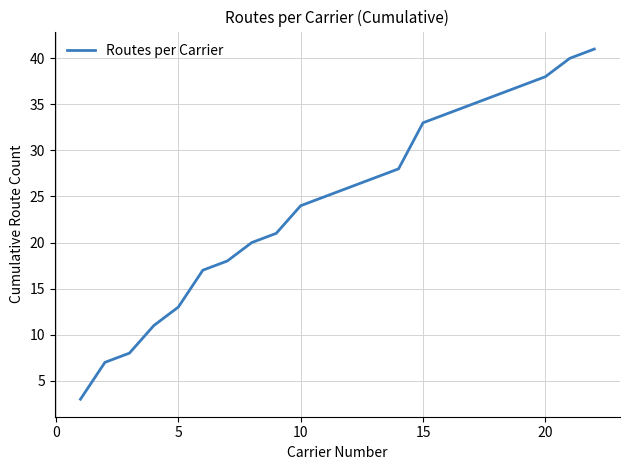

What is the difference between the maximum and minimum values?

38